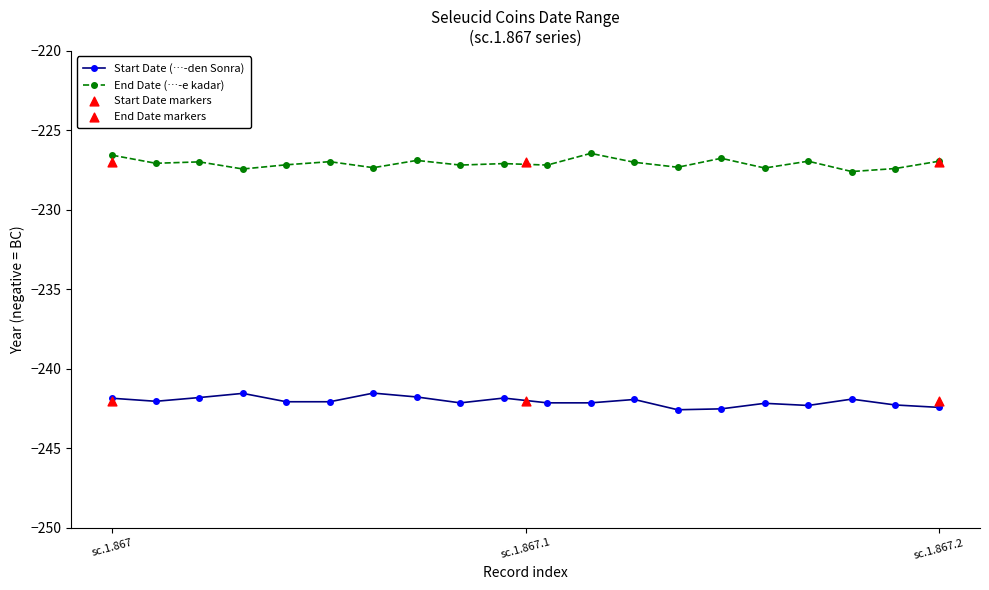

True or false: Start Date (…-den Sonra) and End Date (…-e kadar) cross at least once.

False